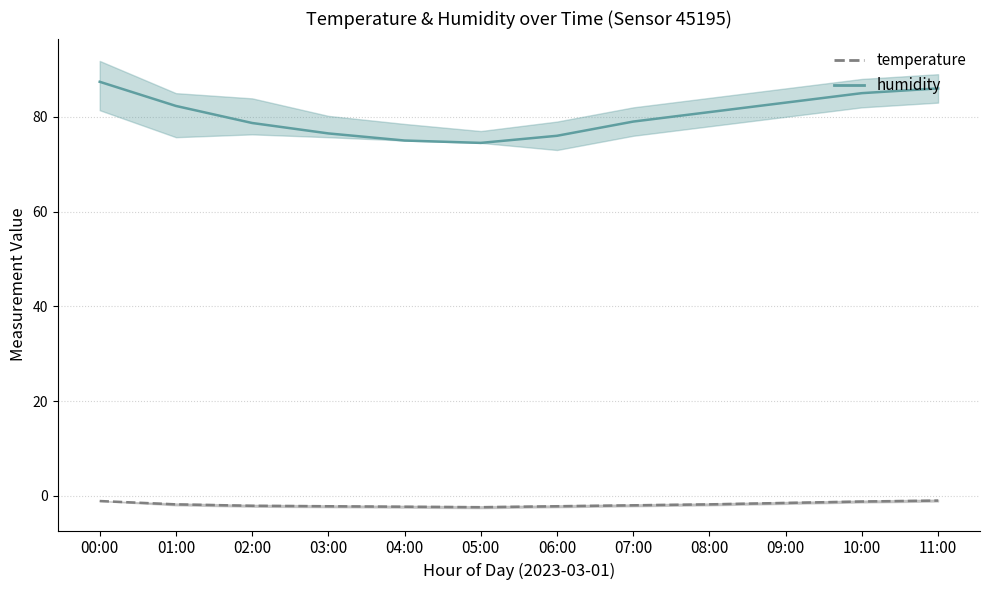

True or false: temperature and humidity cross at least once.

False